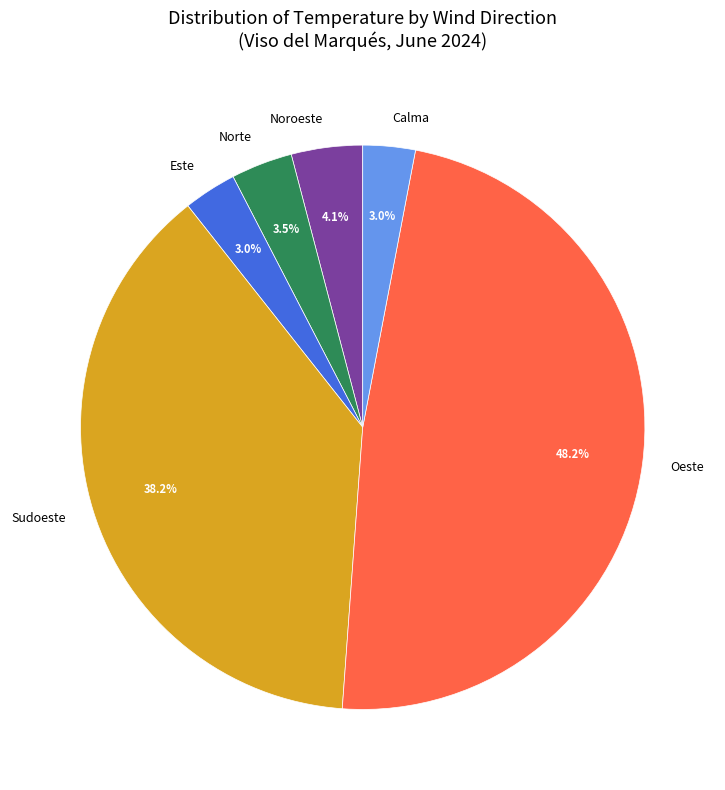

Which has a higher value, Noroeste or Oeste?

Oeste